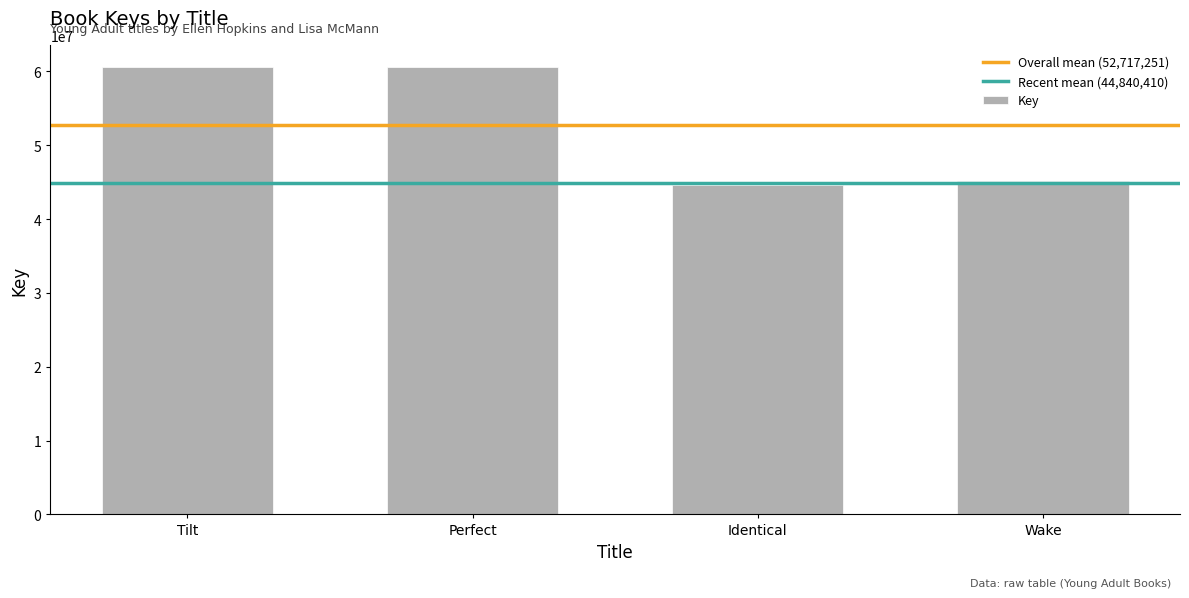

Does the chart contain any negative values?

No